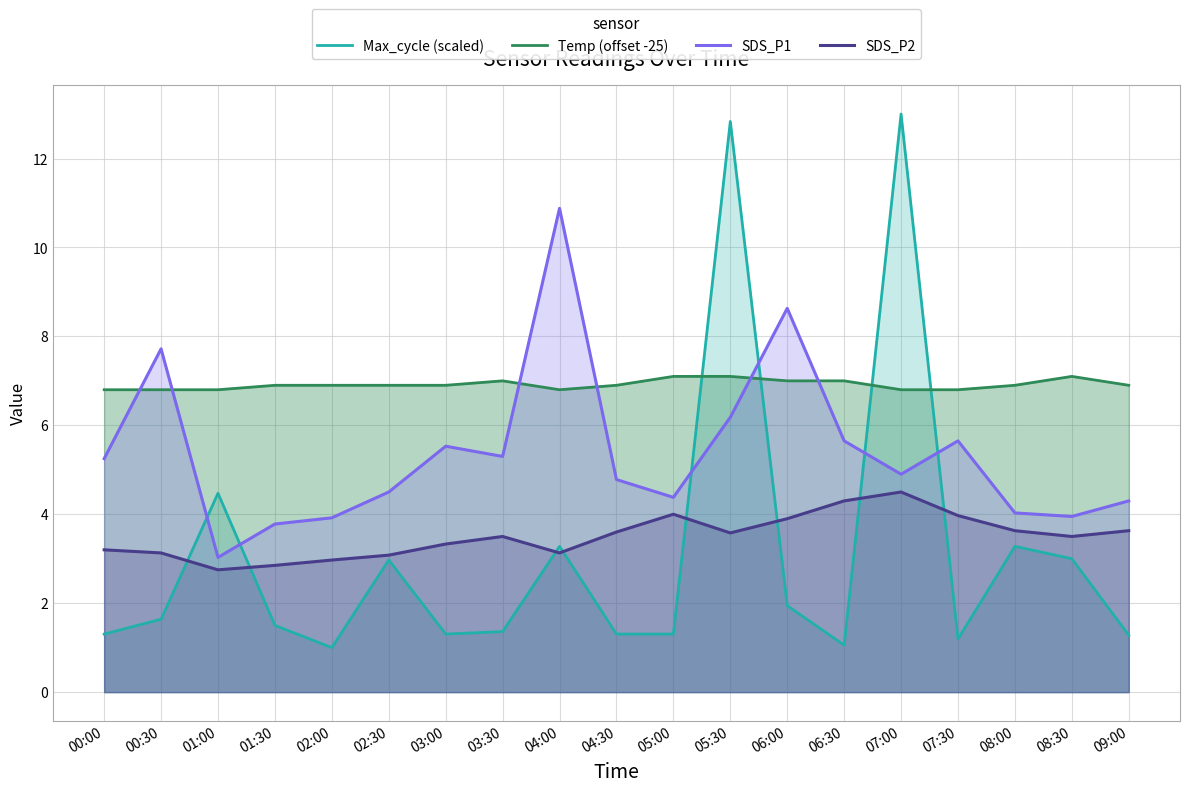

True or false: SDS_P1 and Max_cycle (scaled) intersect in this chart.

True